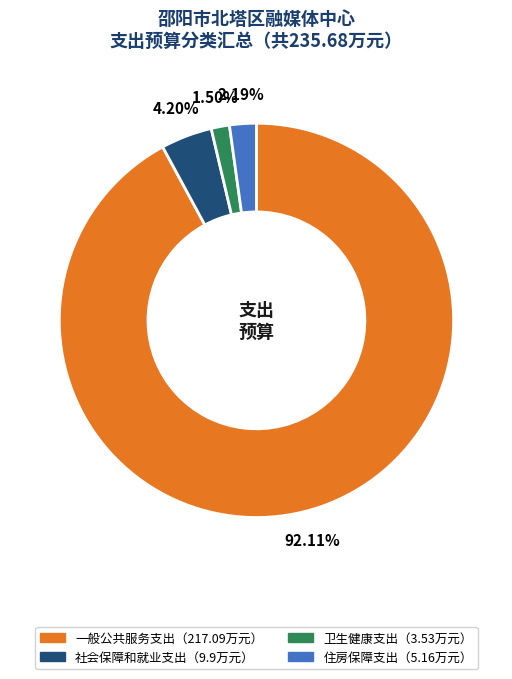

Is there any slice that represents more than half of the pie?

Yes